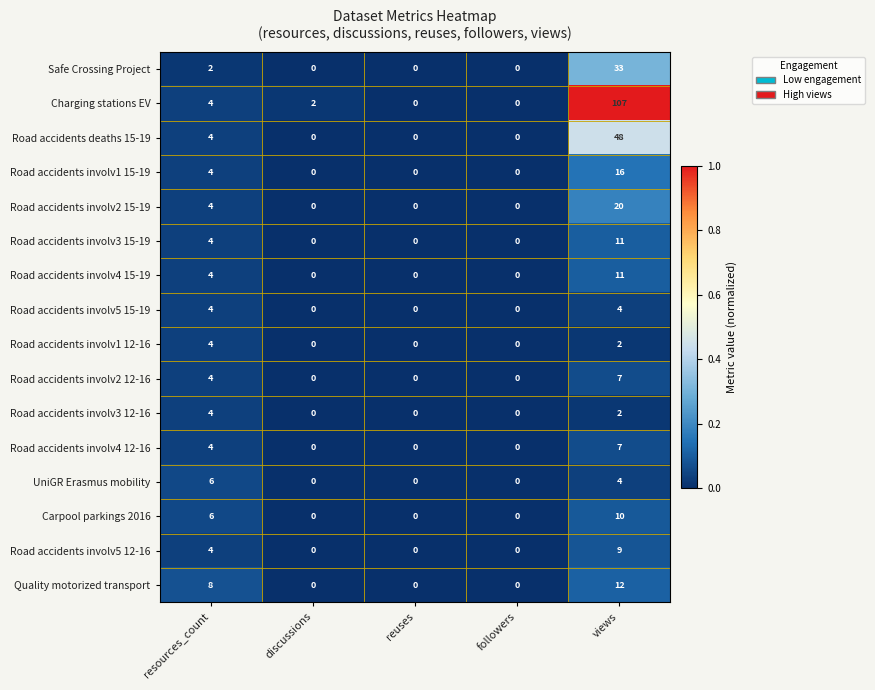

The Road accidents involv4 12-16 series shows 4 at resources_count. True or false?

True